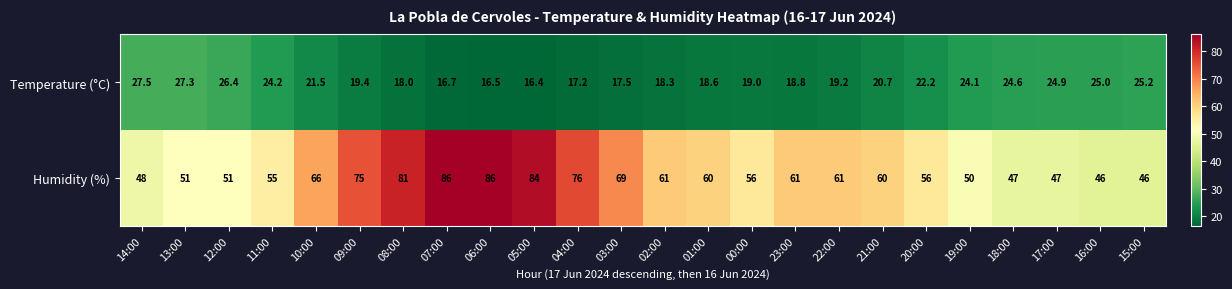

What is the difference between the maximum and second lowest values in the Temperature (°C) series?

11.0